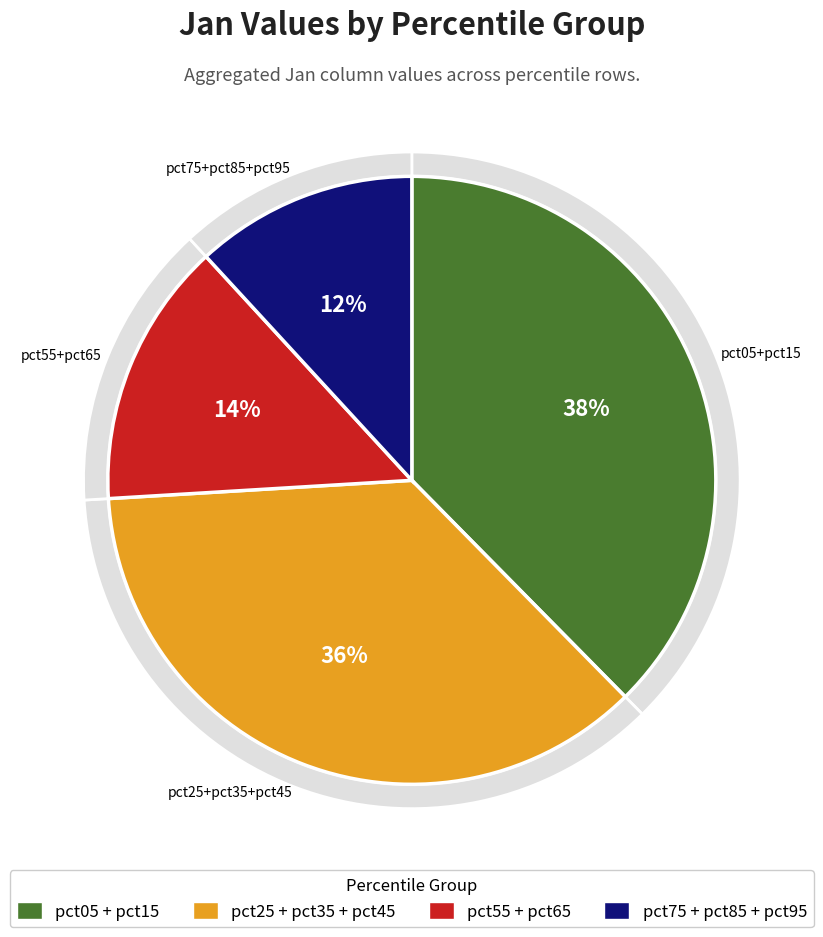

Combined, do pct65 and pct85 account for over 50%?

No